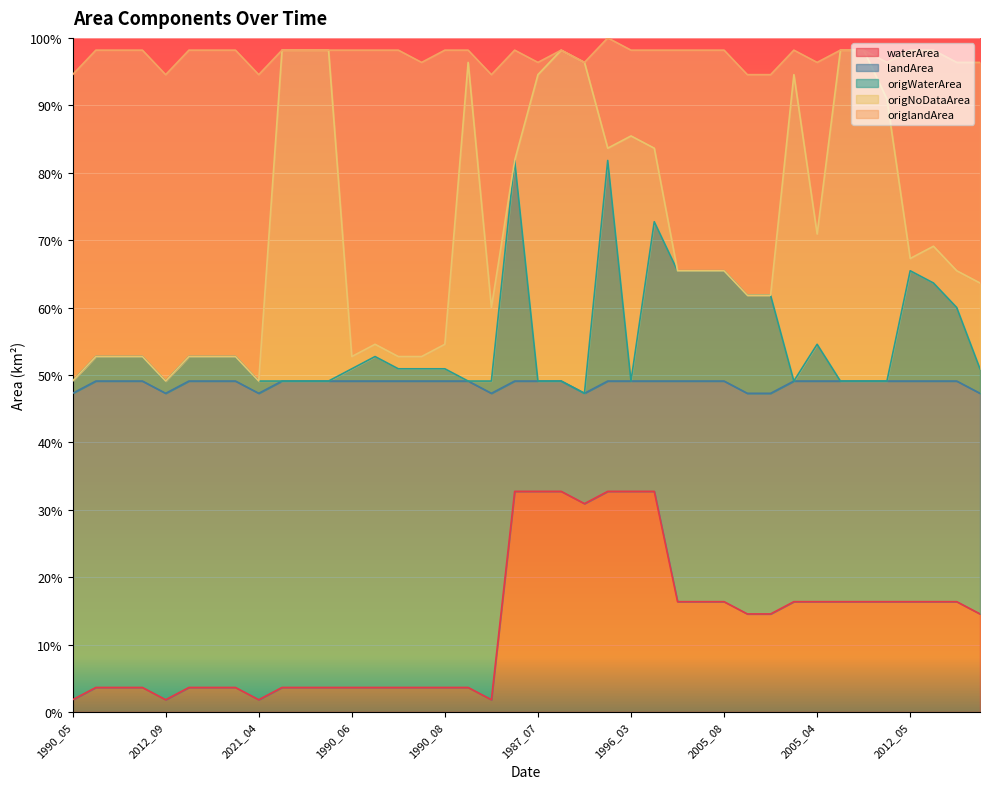

Reading left to right, extract all data points from this chart.

waterArea: 0.0	0.0	0.0	0.0	0.0	0.0	0.0	0.0	0.0	0.0	0.0	0.0	0.0	0.0	0.0	0.0	0.0	0.0	0.0	0.3	0.3	0.3	0.3	0.3	0.3	0.3	0.2	0.2	0.2	0.1	0.1	0.2	0.2	0.2	0.2	0.2	0.2	0.2	0.2	0.1
origWaterArea: 0.5	0.5	0.5	0.5	0.5	0.5	0.5	0.5	0.5	0.5	0.5	0.5	0.5	0.5	0.5	0.5	0.5	0.5	0.5	0.8	0.5	0.5	0.5	0.8	0.5	0.7	0.7	0.7	0.7	0.6	0.6	0.5	0.5	0.5	0.5	0.5	0.7	0.6	0.6	0.5
origlandArea: 0.5	0.5	0.5	0.5	0.5	0.5	0.5	0.5	0.5	1.0	1.0	1.0	0.5	0.5	0.5	0.5	0.5	1.0	0.6	0.8	0.9	1.0	1.0	0.8	0.9	0.8	0.7	0.7	0.7	0.6	0.6	0.9	0.7	1.0	1.0	0.9	0.7	0.7	0.7	0.6